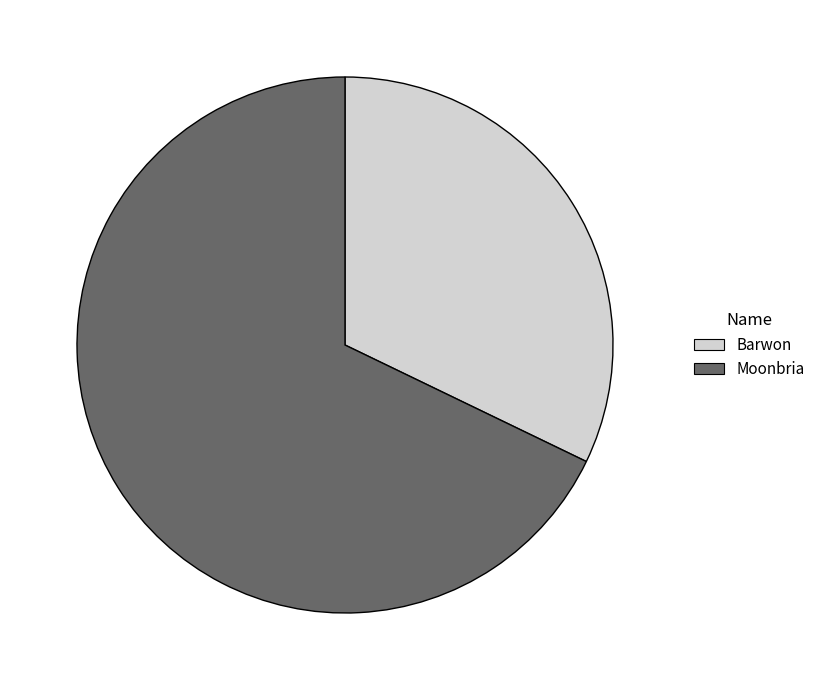

Do Moonbria and Barwon together represent more than half of the pie?

Yes